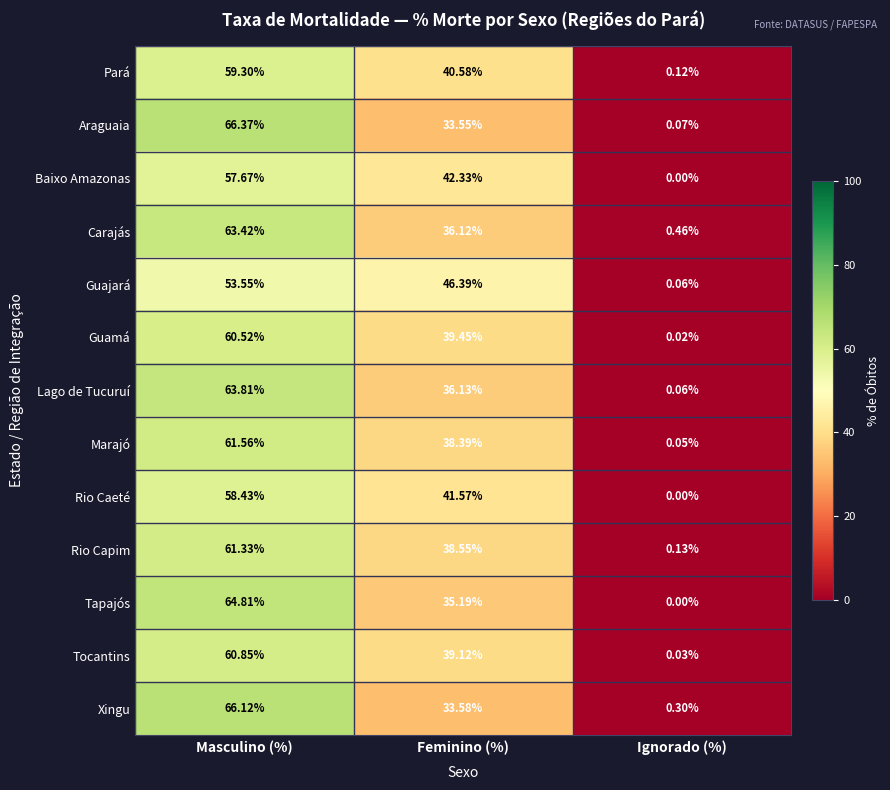

At which category is the sum across all series the highest?

Masculino (%)